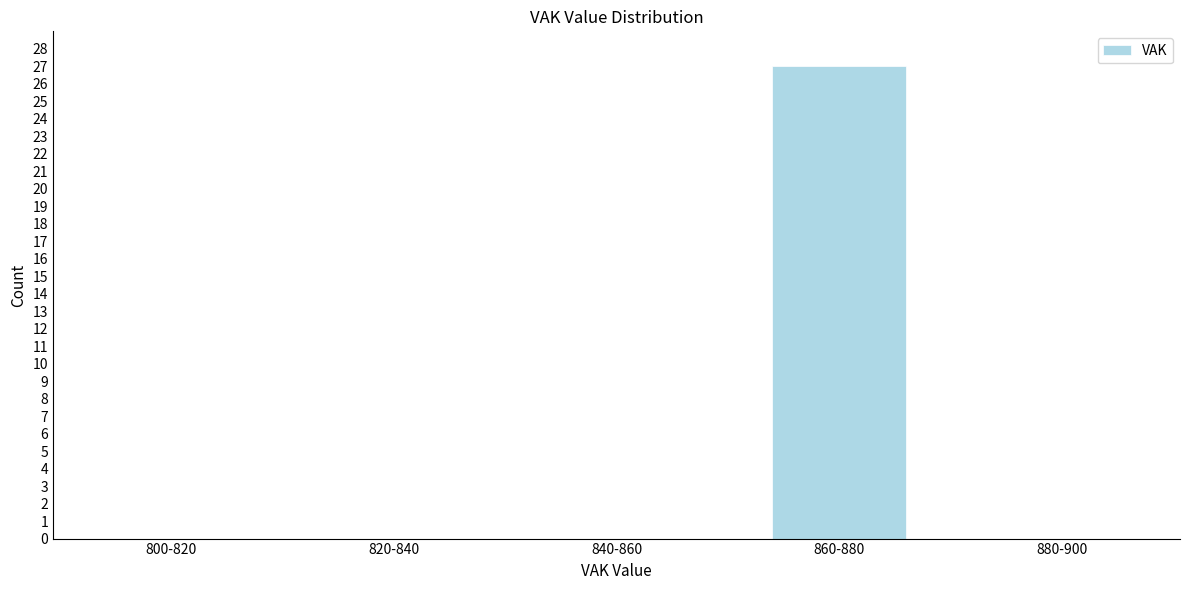

Reading left to right, what are all the values shown in this chart?

800-820=0	820-840=0	840-860=0	860-880=27	880-900=0